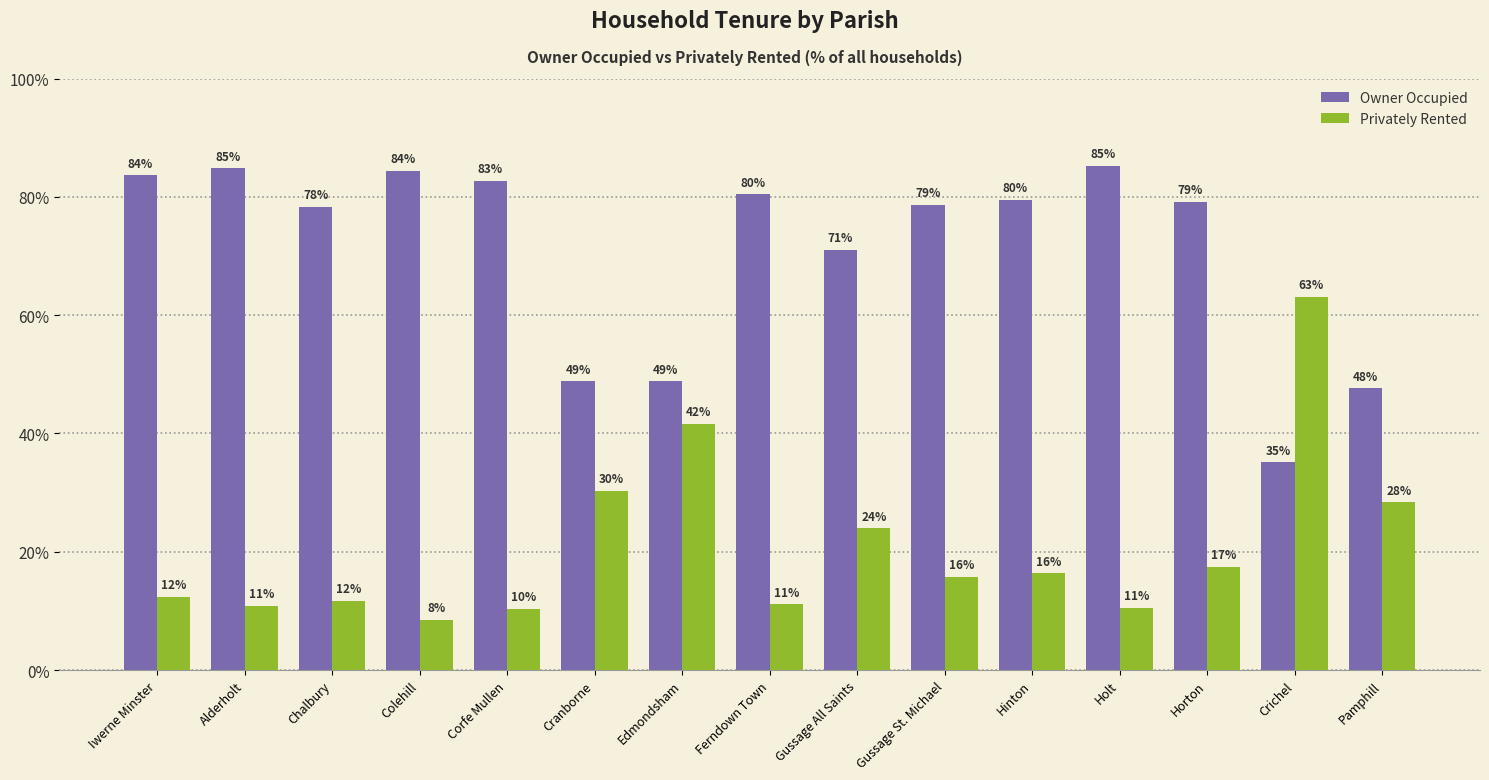

Which series has the largest total across all categories?

Owner Occupied